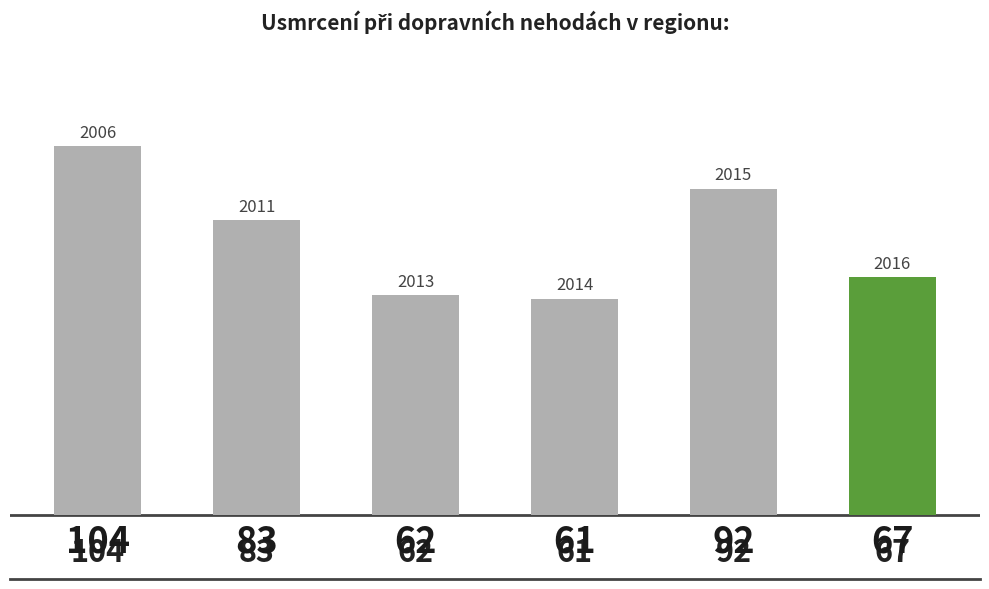

What is the minimum value shown in the chart?

61